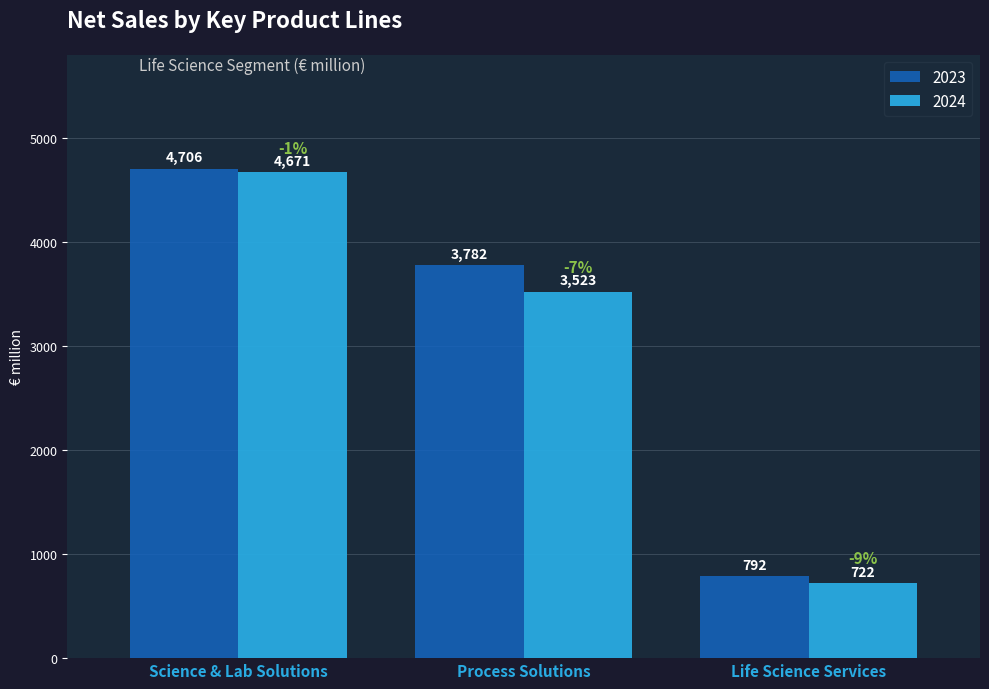

Which series changed the most between Science & Lab Solutions and Life Science Services?

2024